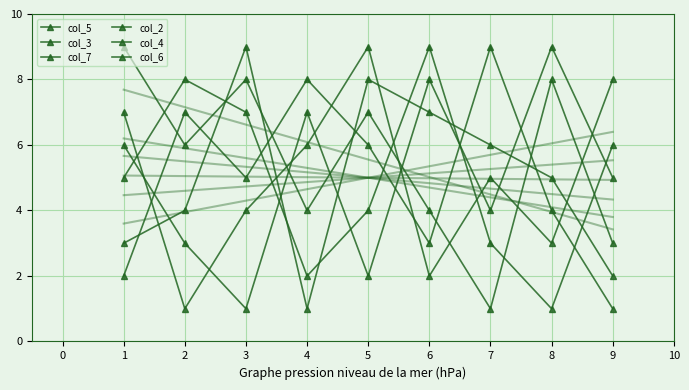

What is the highest value of the col_5 series?

9